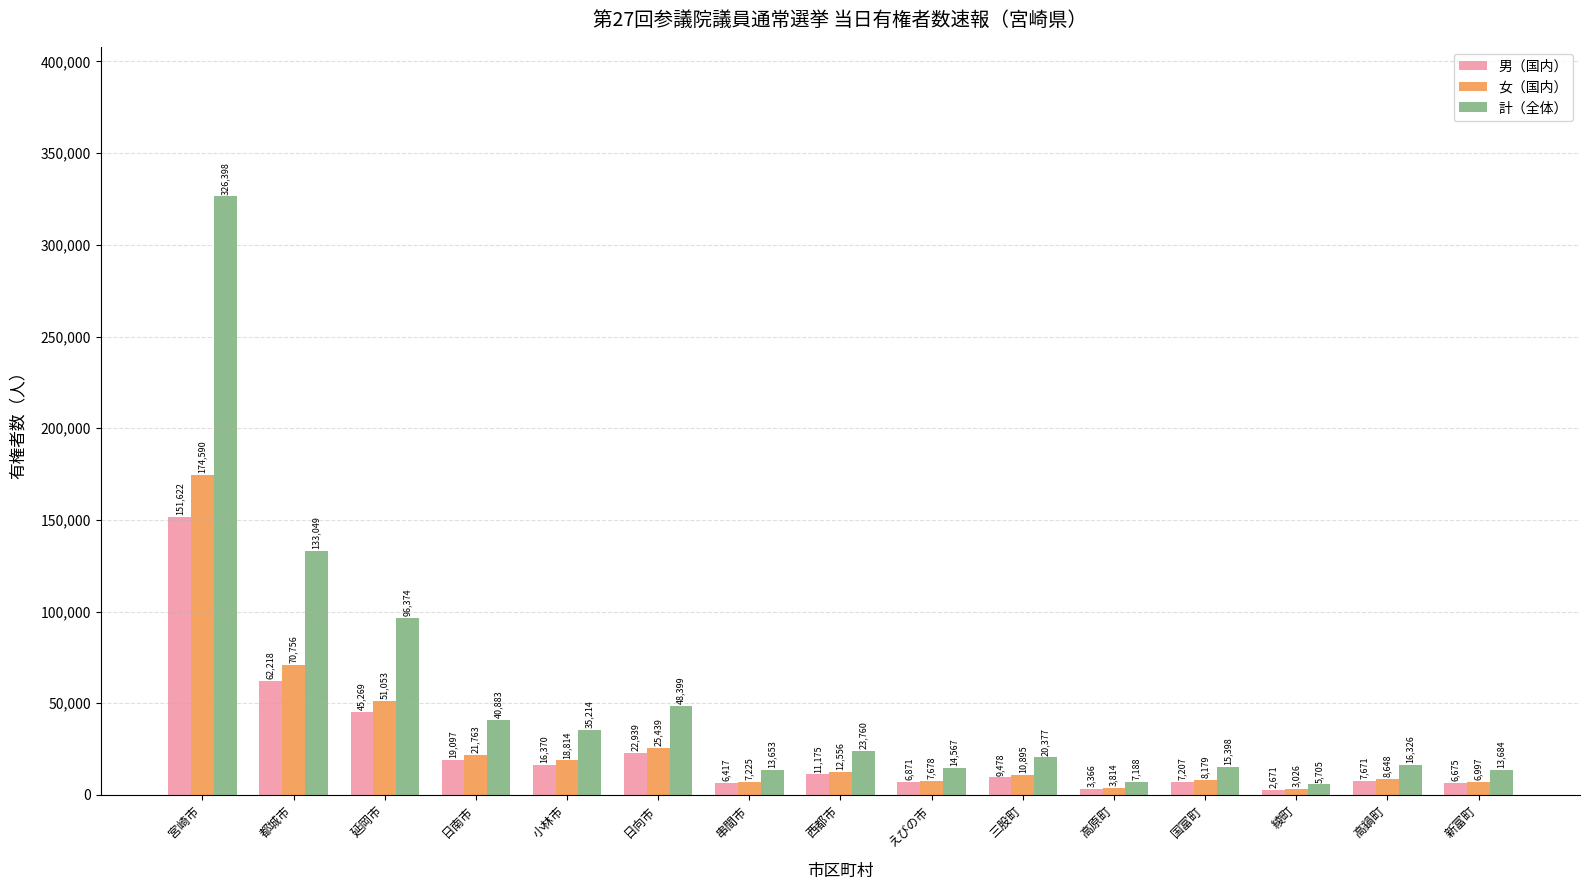

What is the sum of all 女（国内） values?

431433